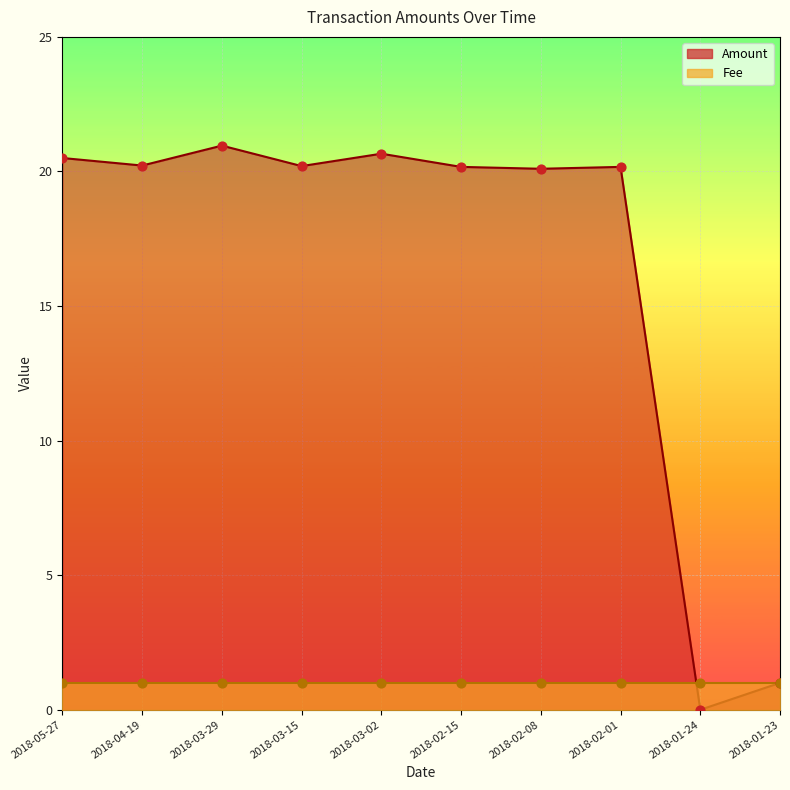

What is the change in value from 2018-03-29 to 2018-03-02?

-0.3